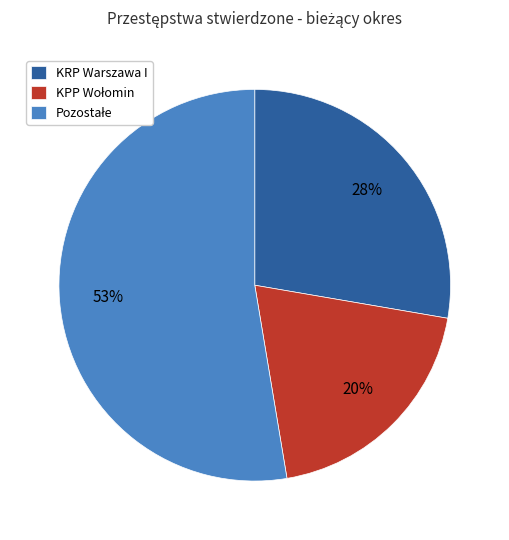

To the nearest percent, what is the average slice percentage?

33%